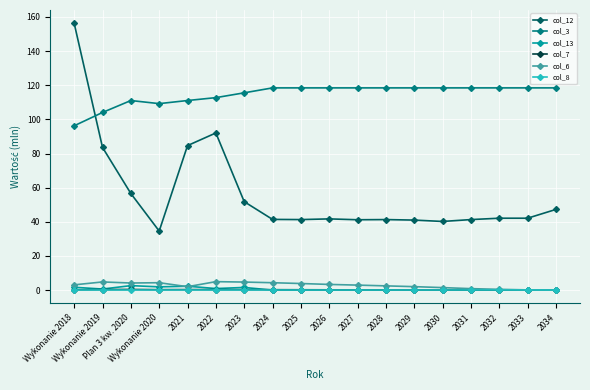

At which category is the sum across all series the highest?

Wykonanie 2018